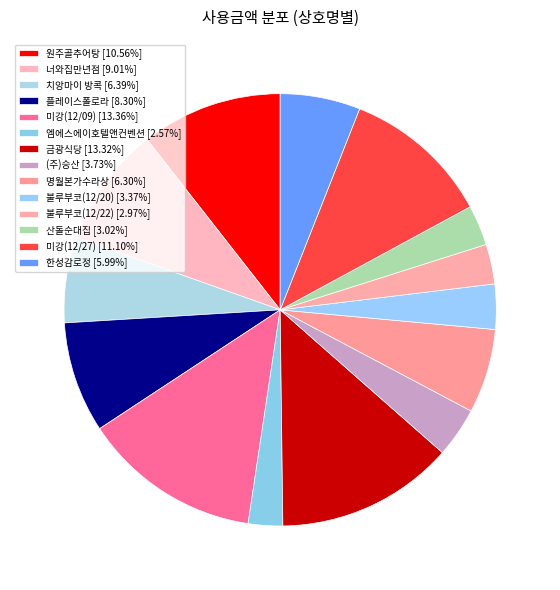

To the nearest percent, what is the difference between the largest and smallest slice percentages?

11%